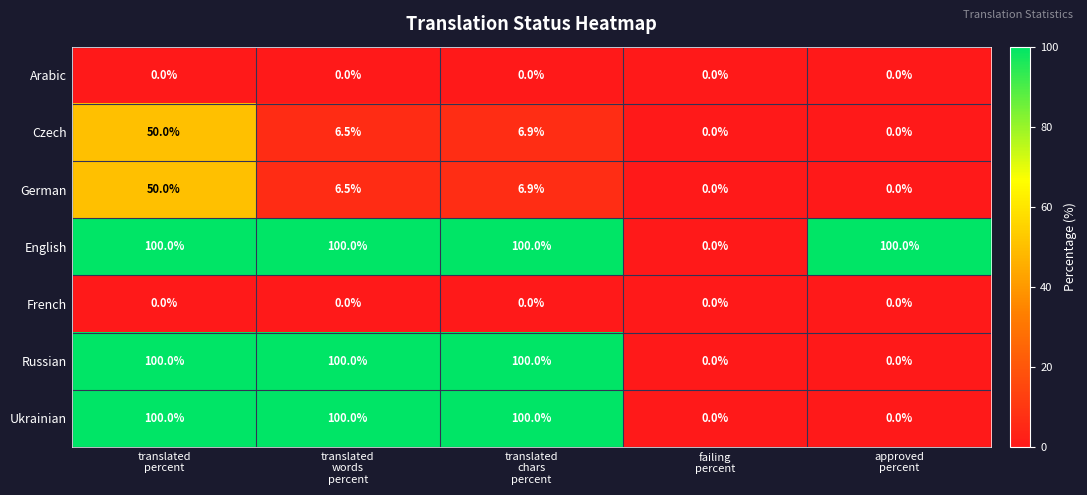

At which category is the sum across all series the highest?

translated
percent